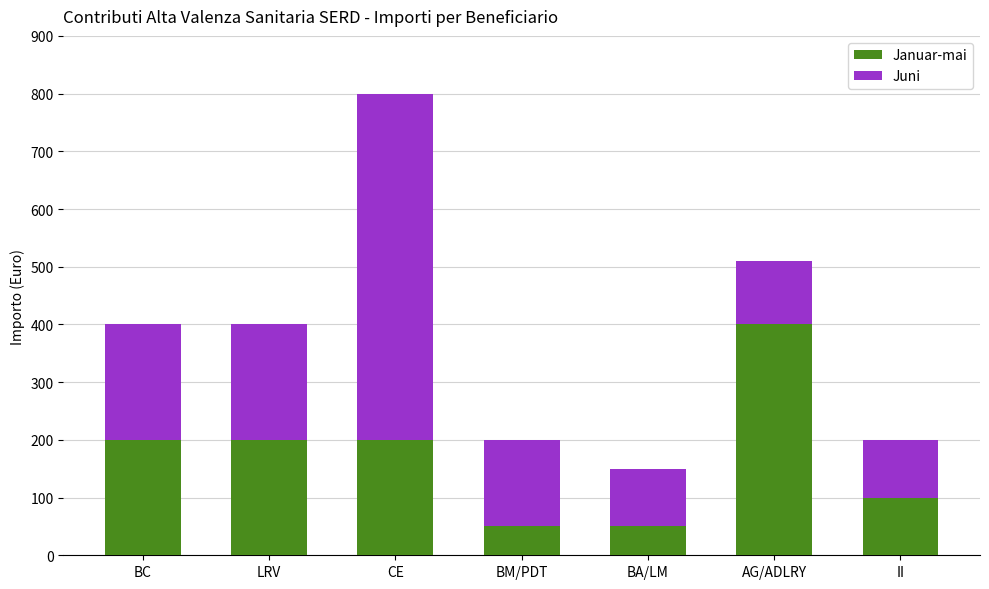

At which label does Januar-mai reach its peak?

AG/ADLRY